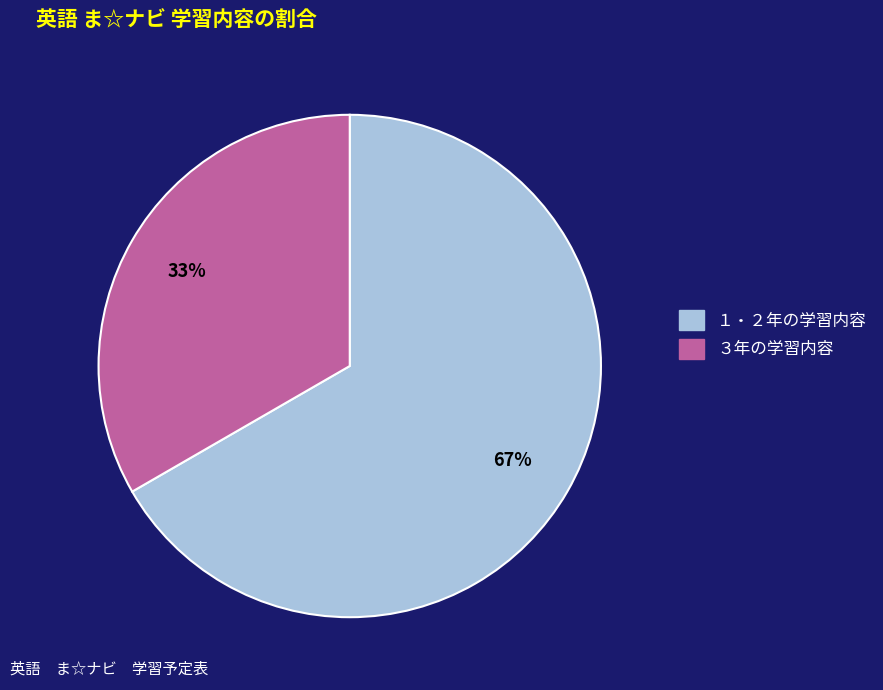

Which slice represents more than half of the pie?

１・２年の学習内容